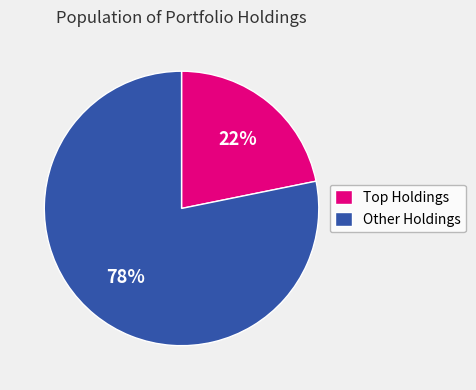

Is it true that Other Holdings is 66% of the pie?

False